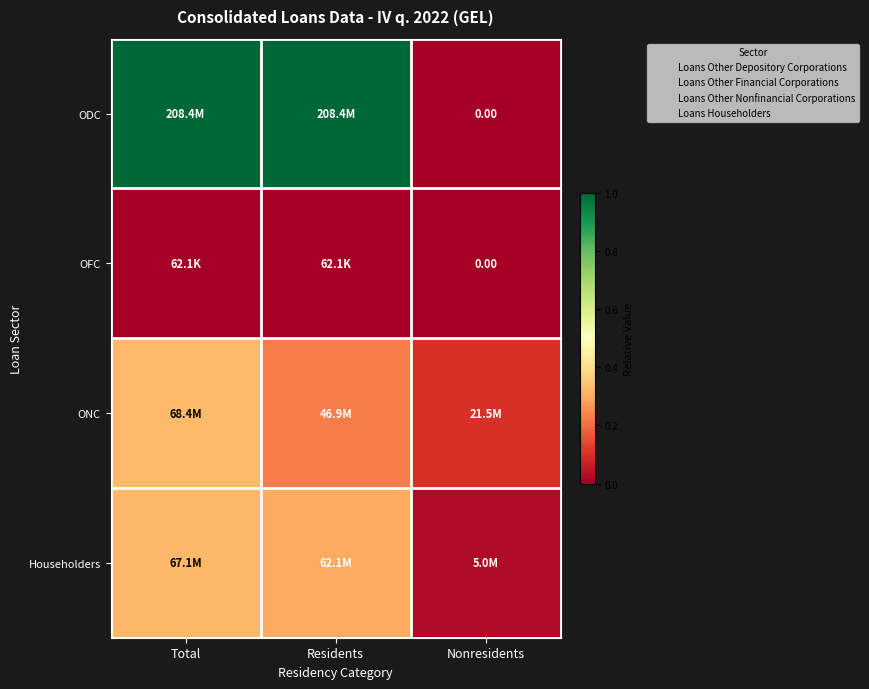

List the labels in order of Householders value, smallest first.

Nonresidents, Residents, Total